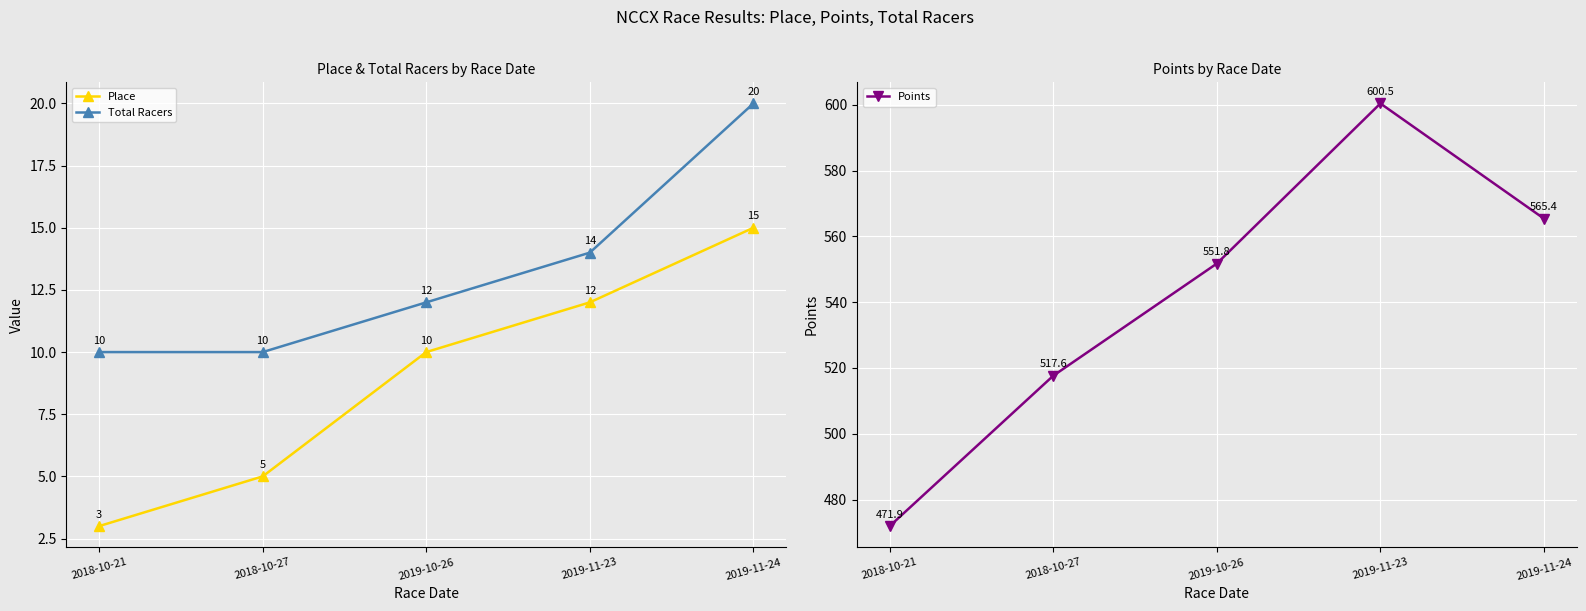

Reading left to right, extract all data points from this chart.

Place: 2018-10-21=3.0	2018-10-27=5.0	2019-10-26=10.0	2019-11-23=12.0	2019-11-24=15.0
Total Racers: 2018-10-21=10.0	2018-10-27=10.0	2019-10-26=12.0	2019-11-23=14.0	2019-11-24=20.0
Points: 2018-10-21=471.9	2018-10-27=517.6	2019-10-26=551.8	2019-11-23=600.5	2019-11-24=565.4